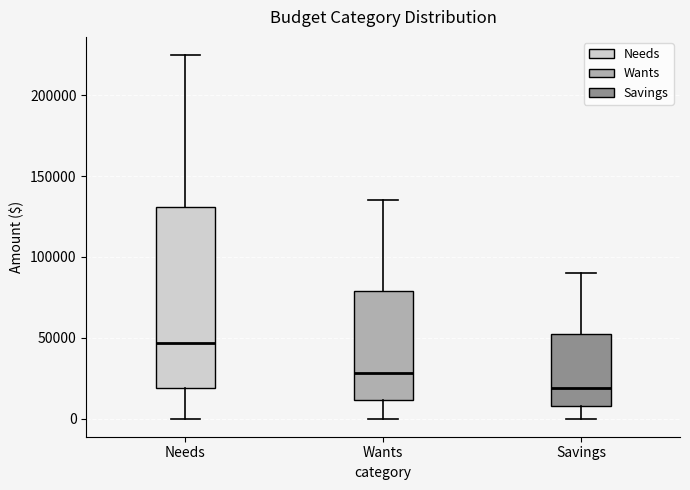

Comparing the boxes themselves (not the whiskers), which one is the tallest?

Needs